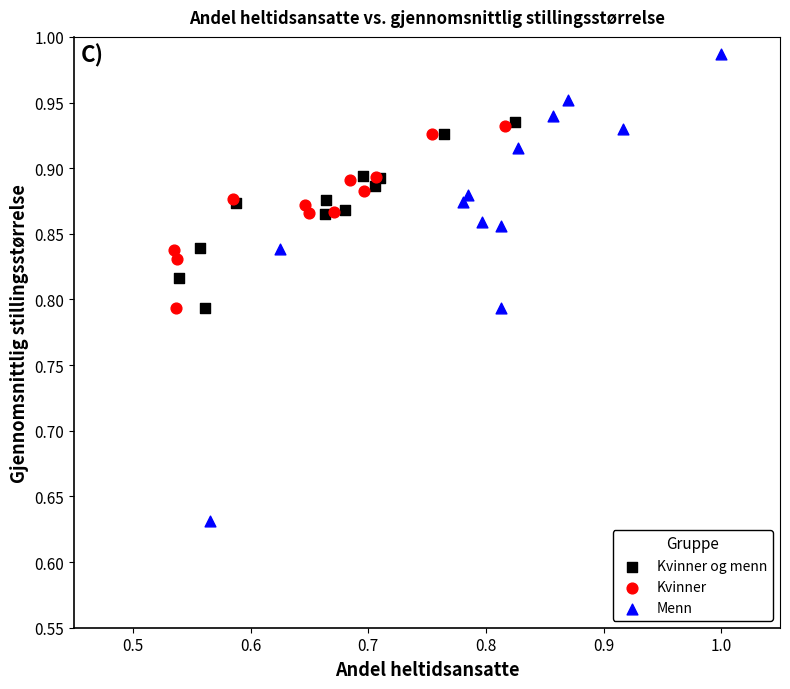

Which series has the largest Y range (max minus min)?

Menn